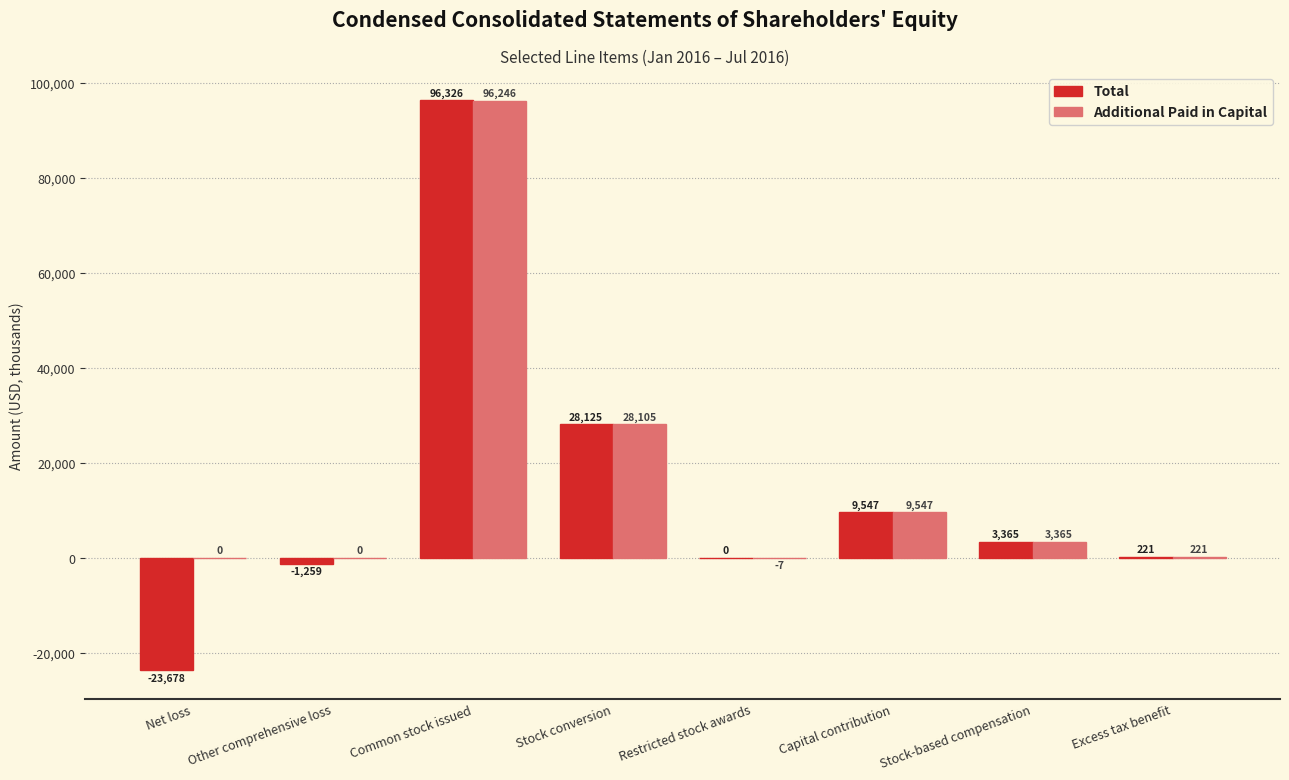

At which label does Total first exceed 3365?

Common stock issued